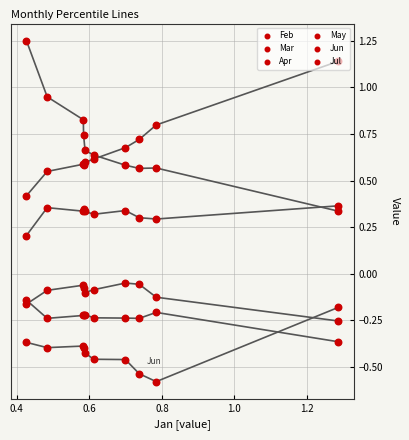

Which series has the largest Y range (max minus min)?

May